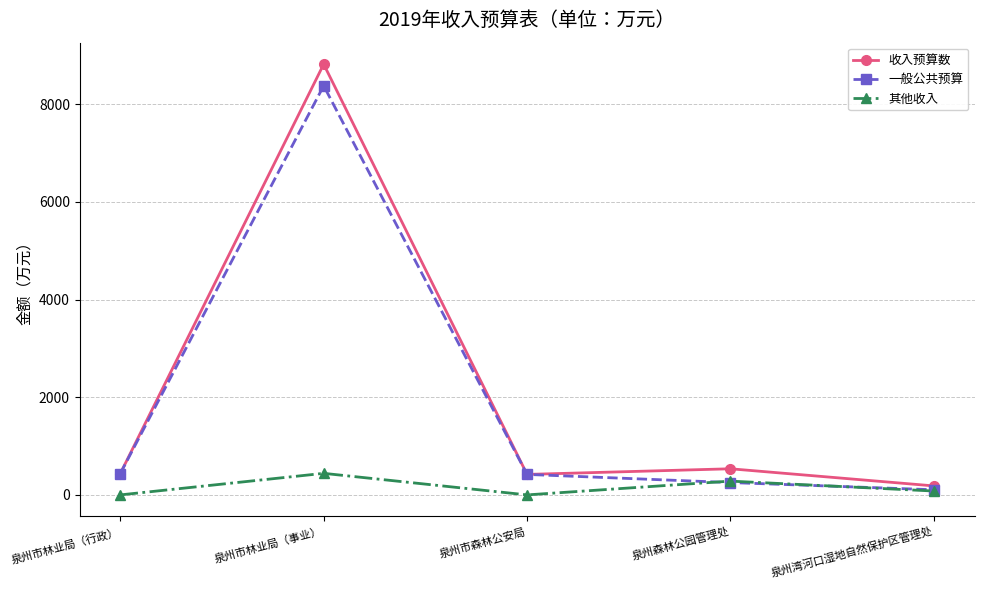

What is the difference between the second highest and second lowest values in the 收入预算数 series?

115.4